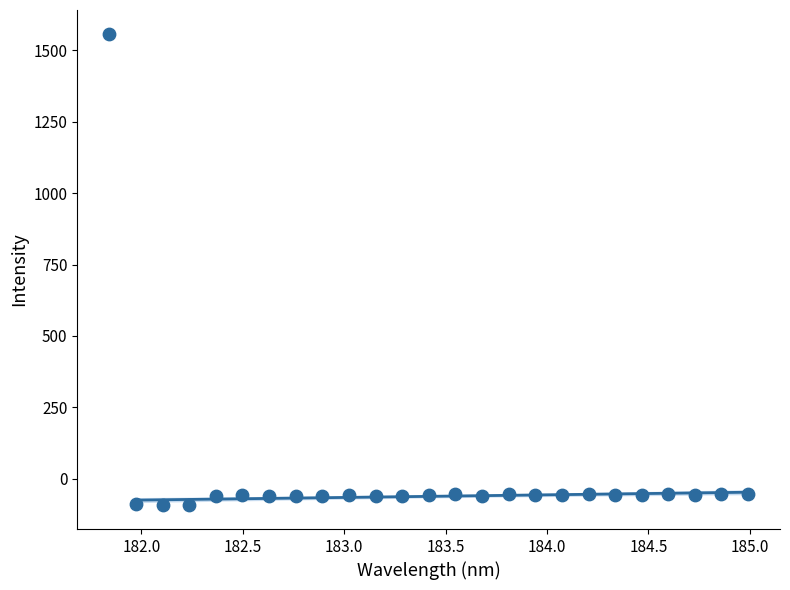

What is the range of Y values (max minus min)?

1652.2